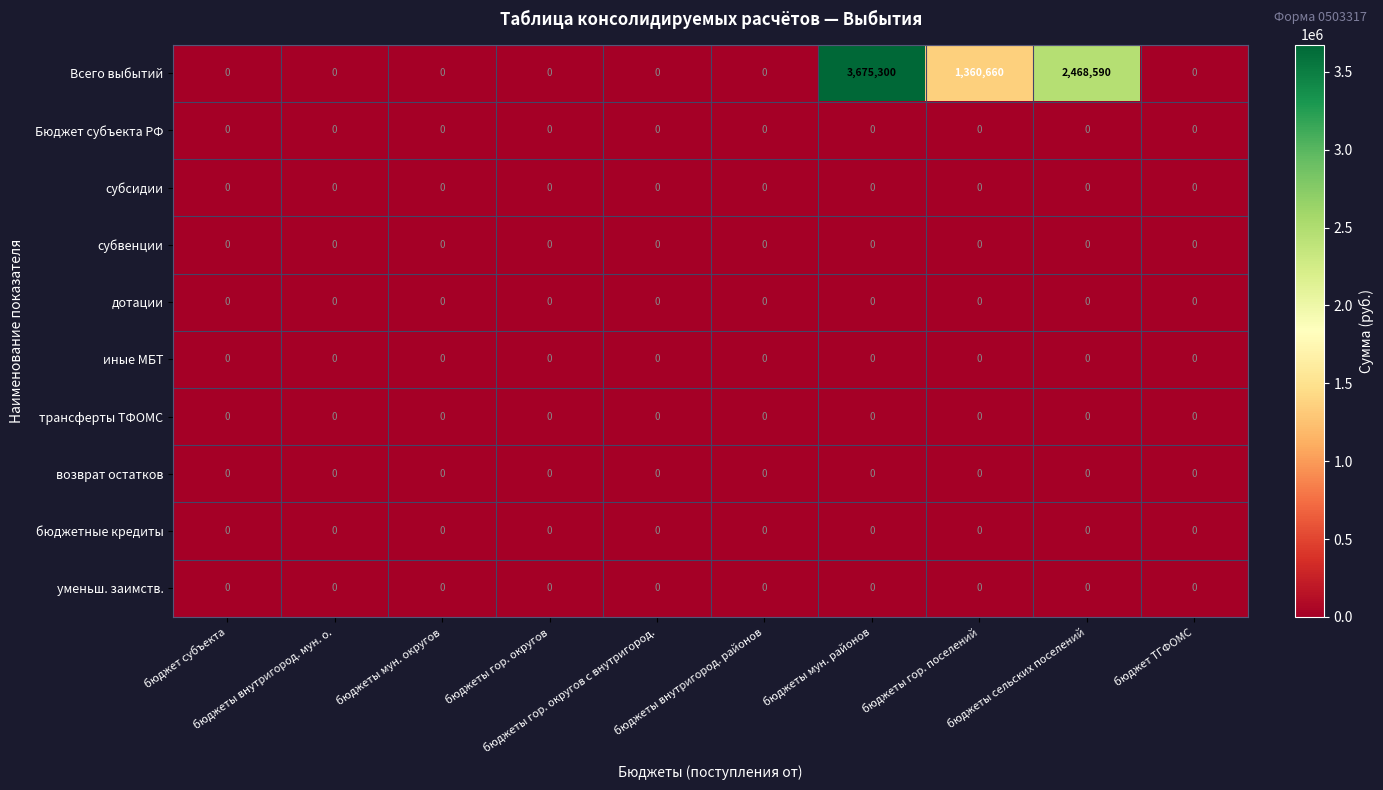

Which series has the largest total across all categories?

Всего выбытий